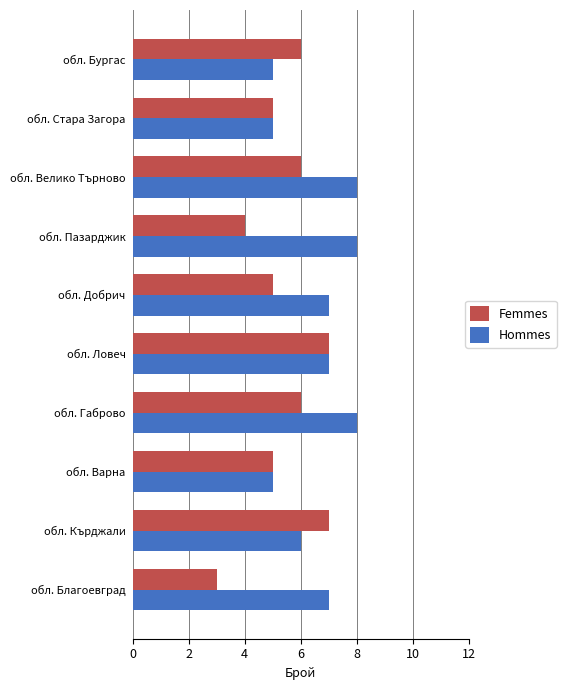

Count the number of categories in the chart.

10